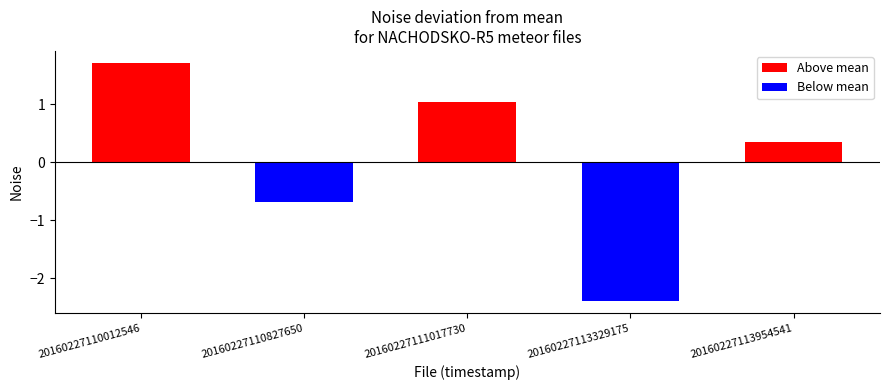

What is the greatest value displayed?

1.7